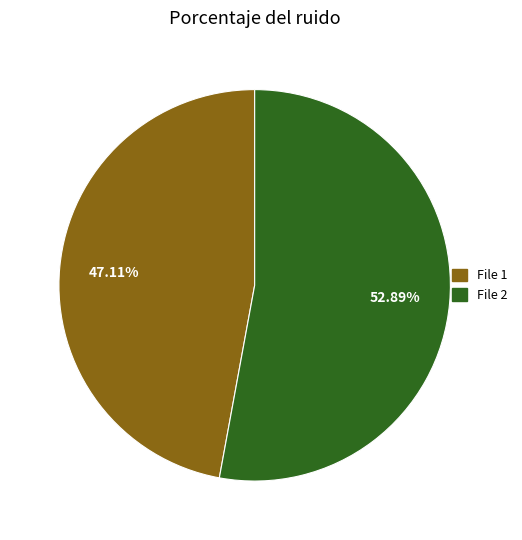

Is there any slice that represents more than half of the pie?

Yes